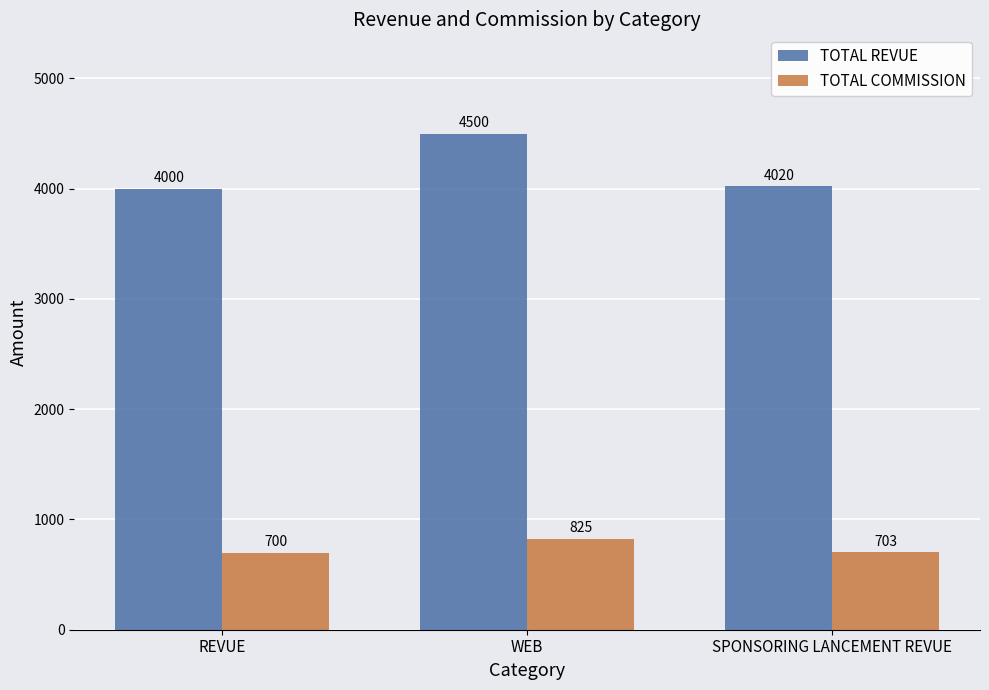

How many data points does each series have?

3